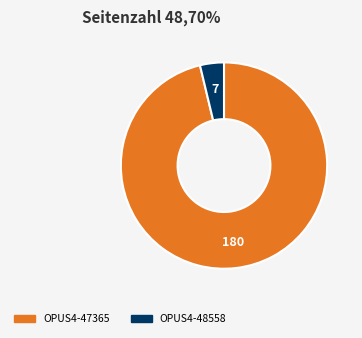

Is OPUS4-48558 the majority of the pie?

No